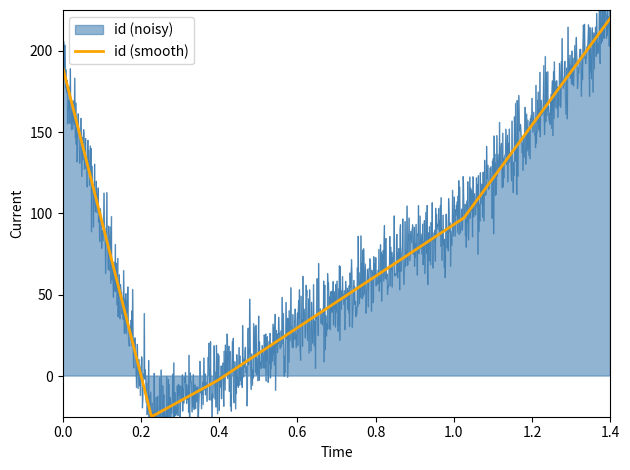

At which category does the chart reach its minimum across all series?

0.2